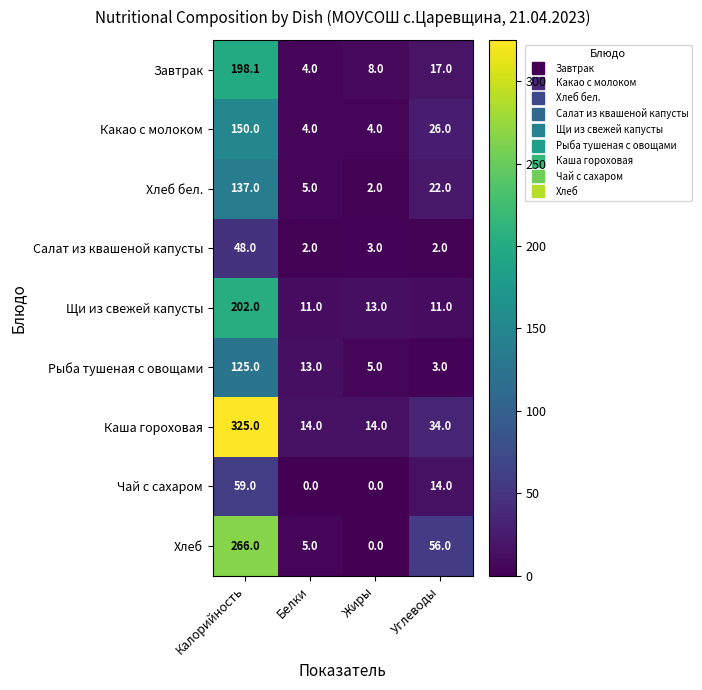

Which series has the widest spread of values?

Каша гороховая